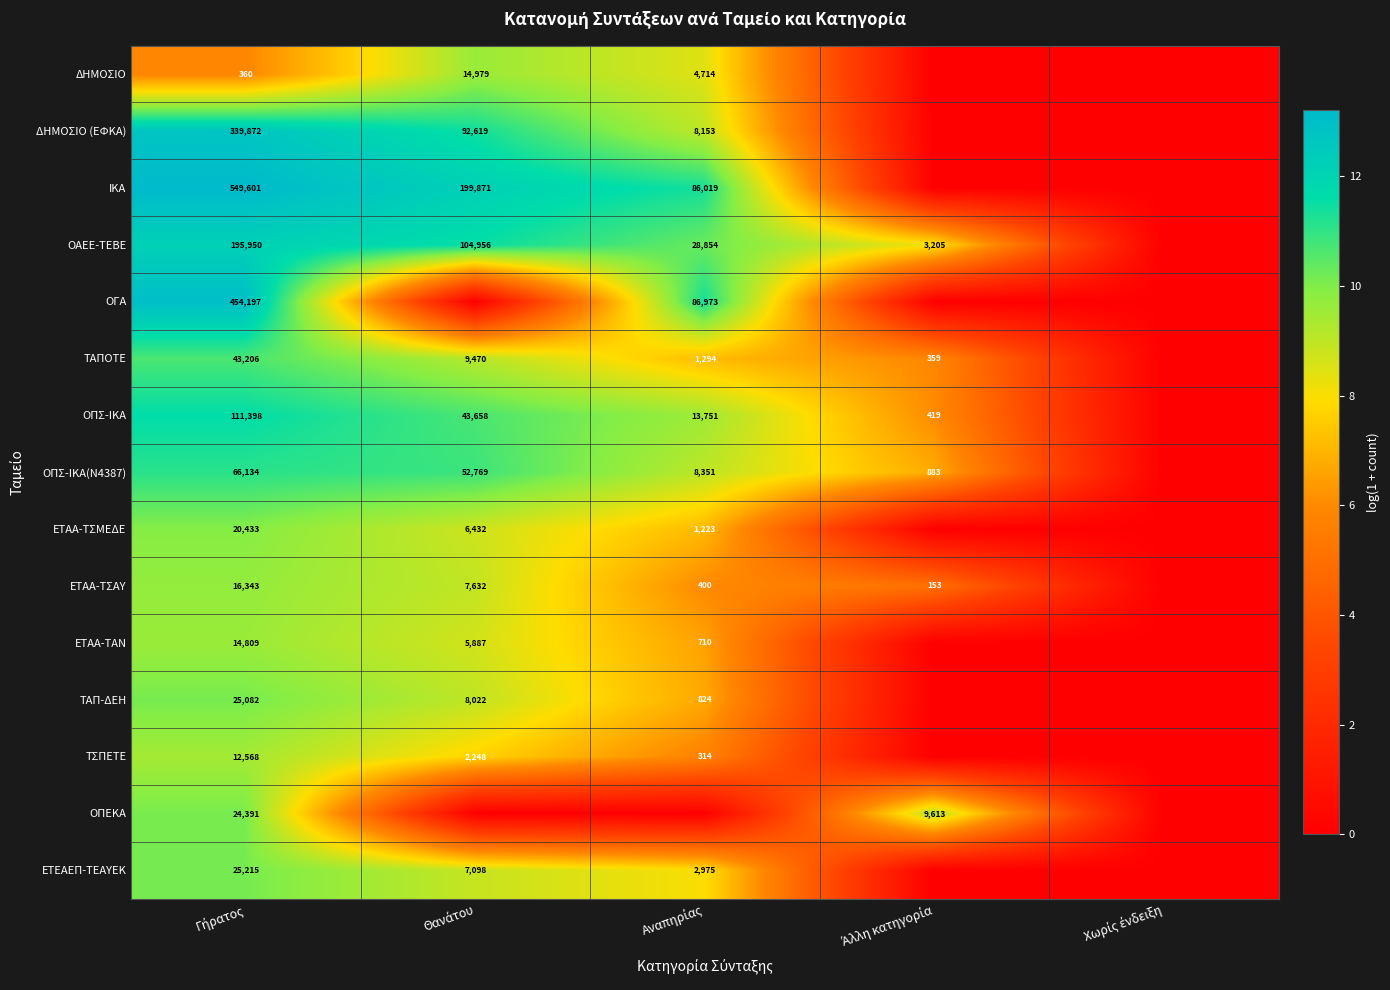

Where does the ΤΣΠΕΤΕ series first go above 5?

Γήρατος